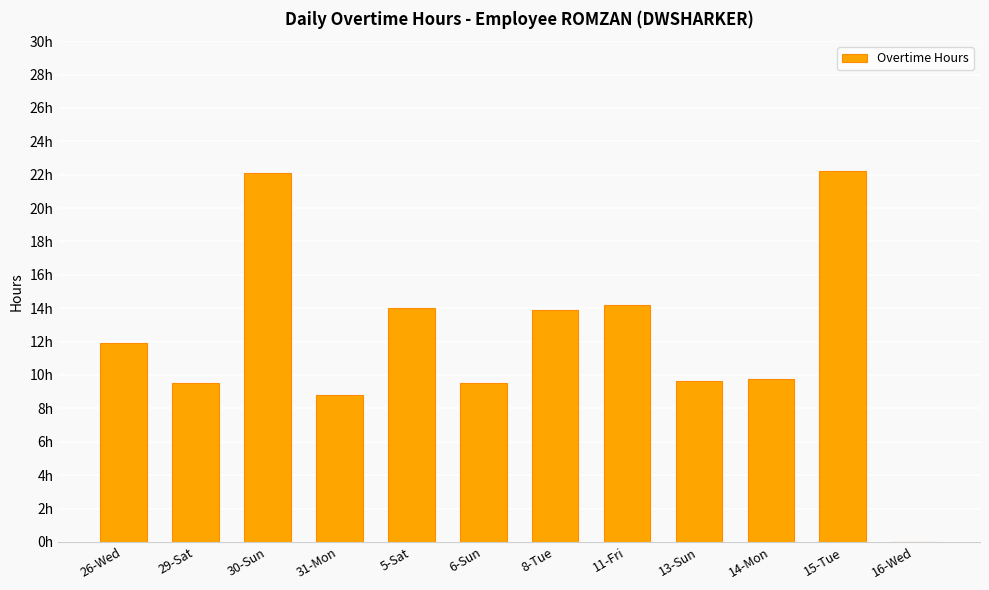

What is the value of the 2nd bar from the left?

9.5